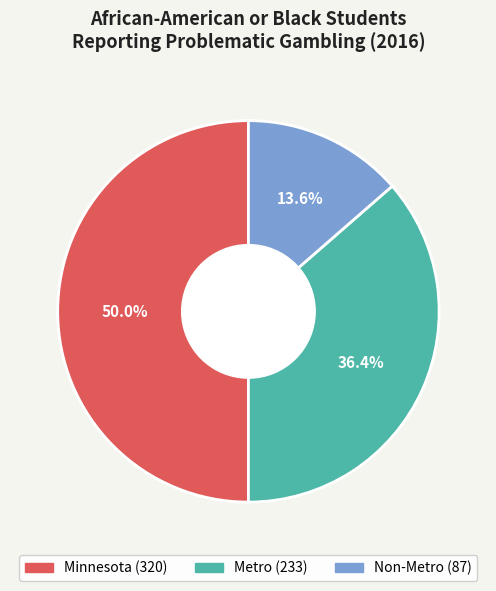

What is the ratio of the value at Non-Metro to the value at Metro?

0.4